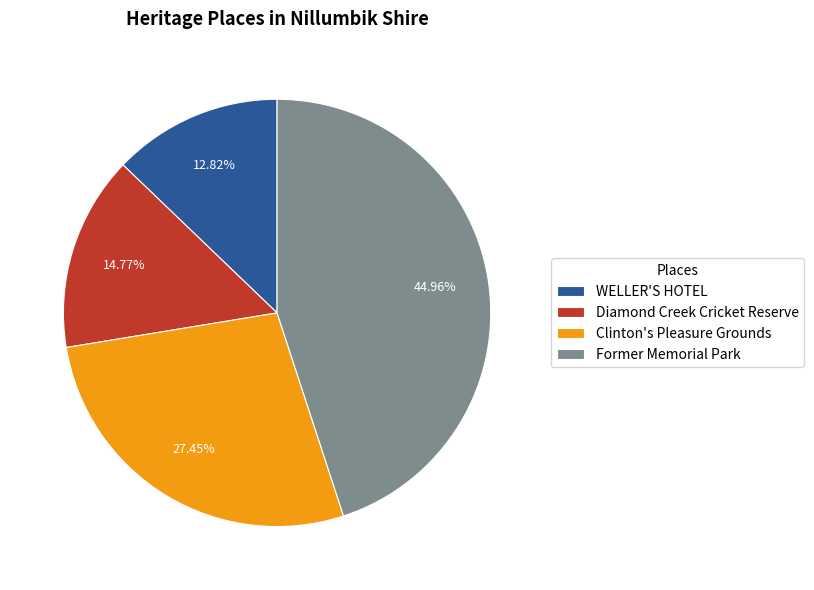

To the nearest percent, what percentage of the pie is Former Memorial Park?

45%